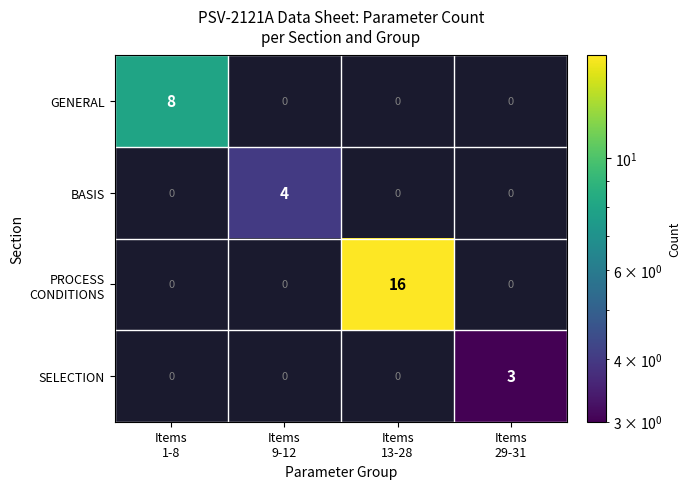

List the labels in order of PROCESS CONDITIONS value, smallest first.

Items 1-8, Items 9-12, Items 13-28, Items 29-31